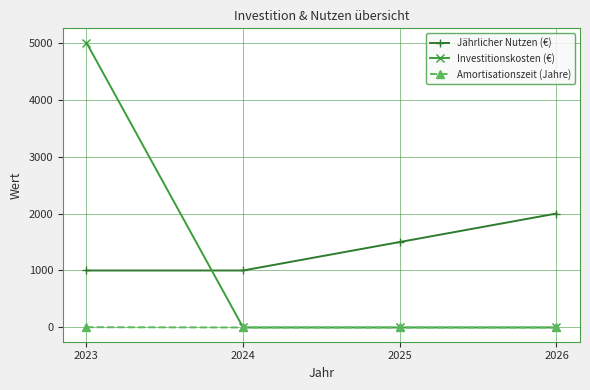

Which series has the largest range (max minus min)?

Investitionskosten (€)